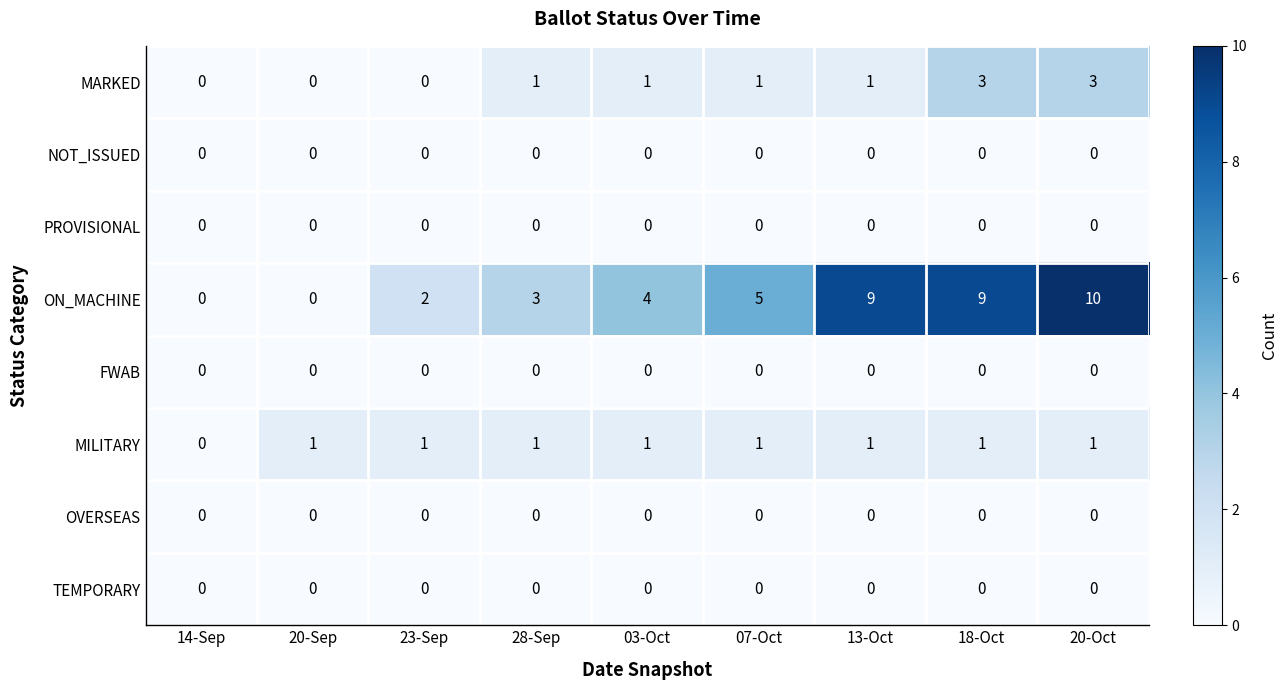

Which series has the widest spread of values?

ON_MACHINE